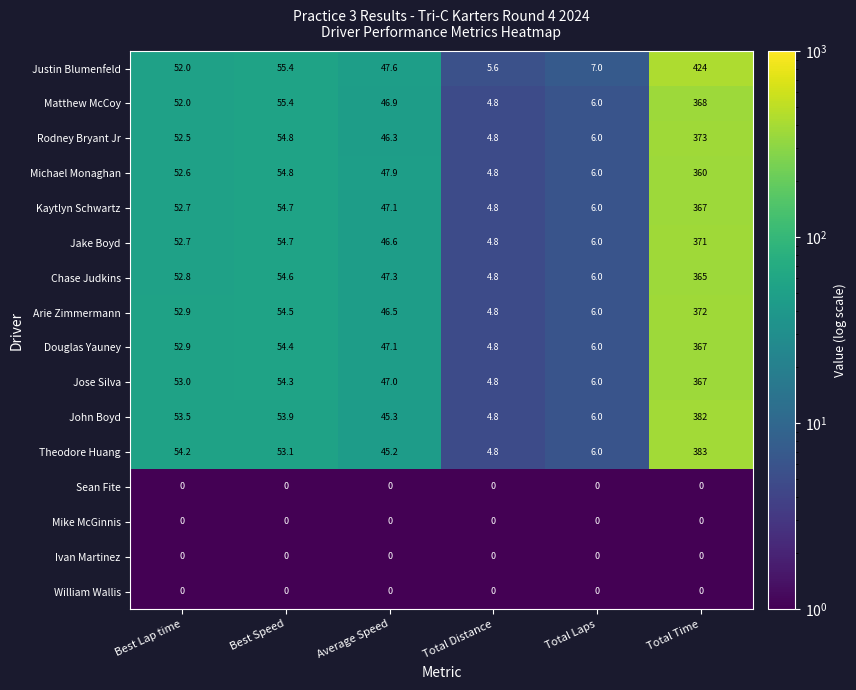

Is it true that John Boyd equals 382.0 at Total Time?

True